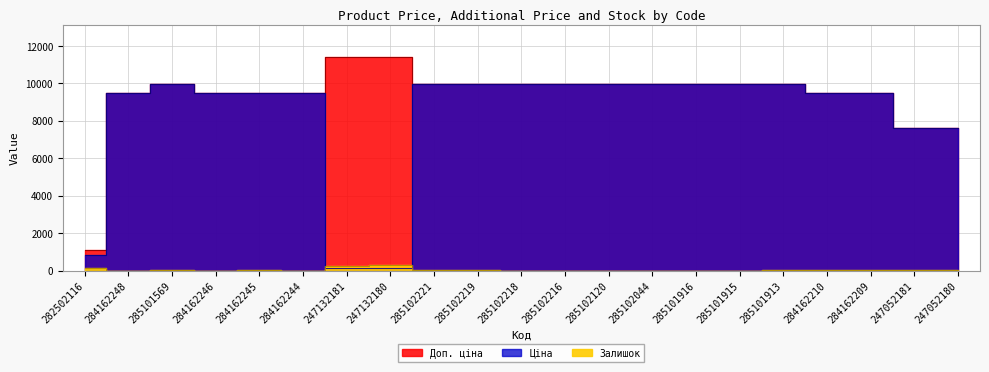

Reading left to right, transcribe all the data shown in this chart.

Ціна: 282502116=818.5	284162248=9480.1	285101569=9975.0	284162246=9480.1	284162245=9480.1	284162244=9480.1	247132181=114.1	247132180=114.1	285102221=9975.0	285102219=9975.0	285102218=9975.0	285102216=9975.0	285102120=9975.0	285102044=9975.0	285101916=9975.0	285101915=9975.0	285101913=9975.0	284162210=9480.1	284162209=9480.1	247052181=7596.5	247052180=7596.5
Доп. ціна: 282502116=1109.2	284162248=9480.1	285101569=9975.0	284162246=9480.1	284162245=9480.1	284162244=9480.1	247132181=11410.0	247132180=11410.0	285102221=9975.0	285102219=9975.0	285102218=9975.0	285102216=9975.0	285102120=9975.0	285102044=9975.0	285101916=9975.0	285101915=9975.0	285101913=9975.0	284162210=9480.1	284162209=9480.1	247052181=7596.5	247052180=7596.5
Залишок: 282502116=125.0	284162248=0.0	285101569=7.0	284162246=0.0	284162245=8.0	284162244=0.0	247132181=260.0	247132180=290.0	285102221=11.0	285102219=9.0	285102218=3.0	285102216=0.0	285102120=0.0	285102044=1.0	285101916=0.0	285101915=0.0	285101913=47.0	284162210=56.0	284162209=53.0	247052181=20.0	247052180=21.0